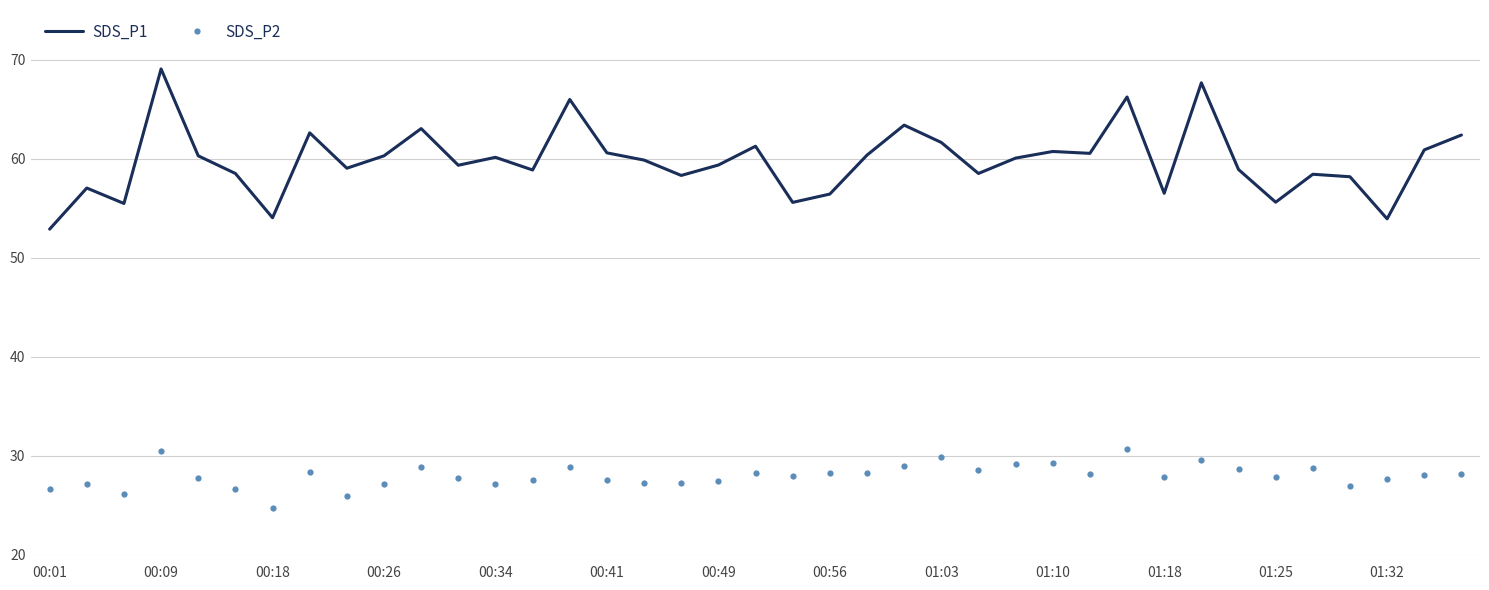

True or false: SDS_P2 and SDS_P1 cross at least once.

False